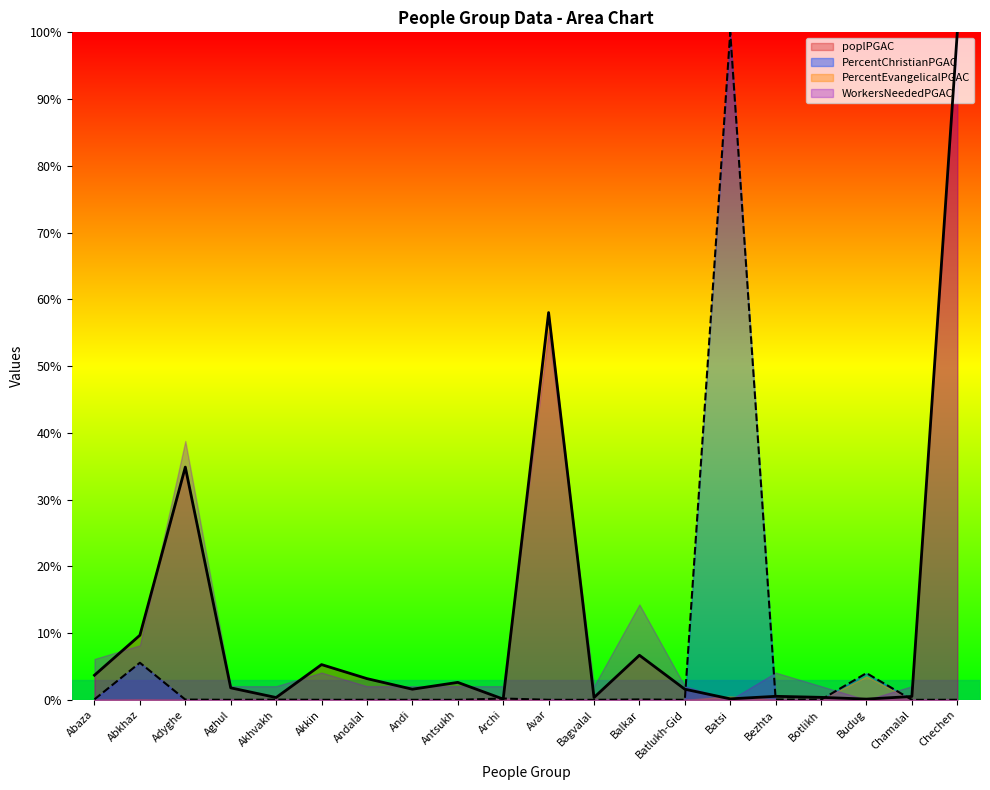

What is the label of the 1st point from the left?

Abaza